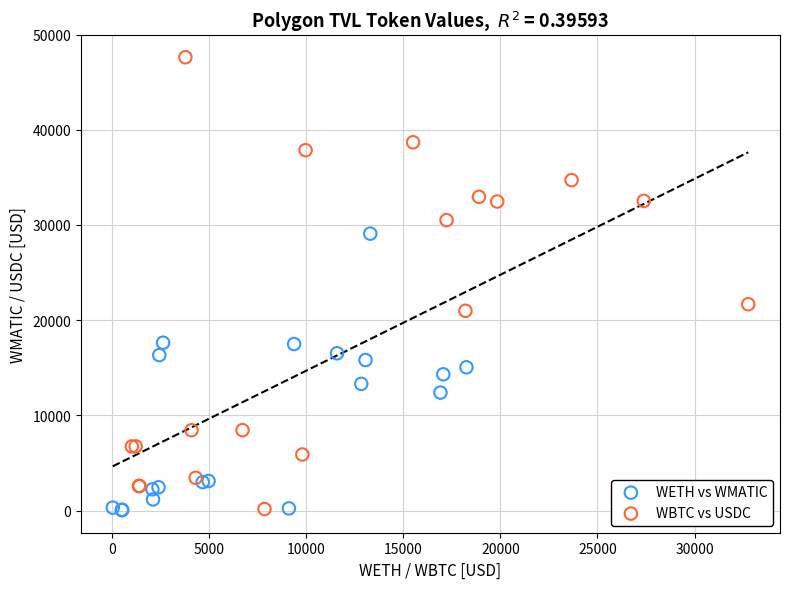

Which series has the widest spread of Y values?

WBTC vs USDC